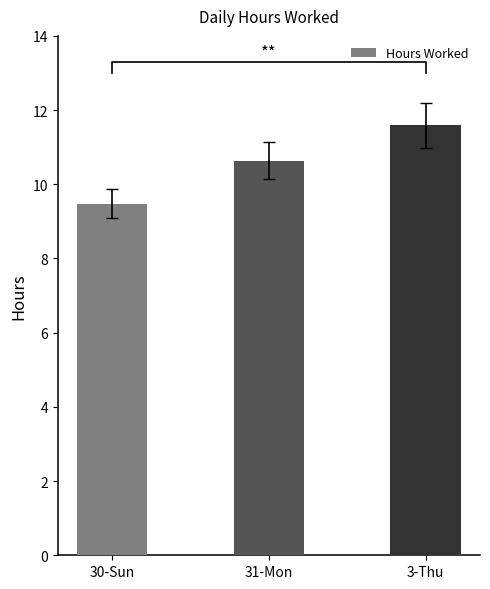

What is the ratio of the value at 31-Mon to the value at 30-Sun?

1.1